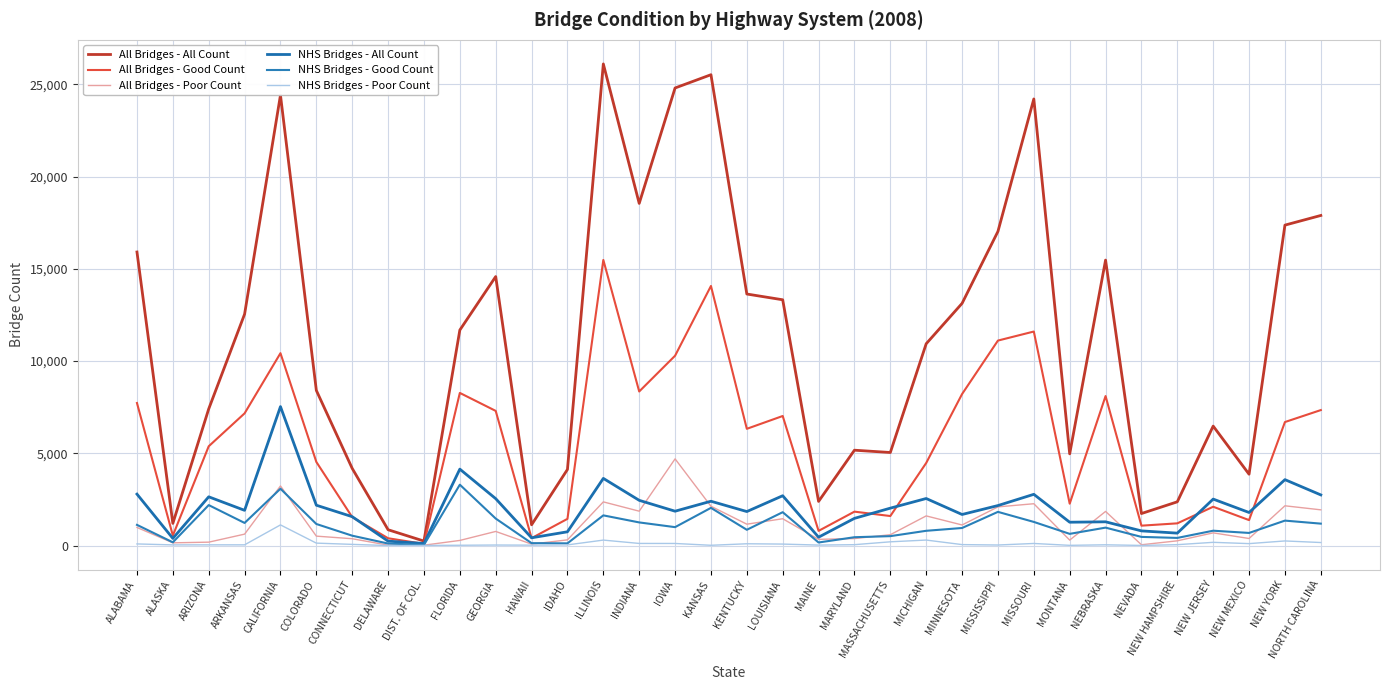

Reading left to right, extract all data points from this chart.

All Bridges - All Count: ALABAMA=15909	ALASKA=1201	ARIZONA=7405	ARKANSAS=12542	CALIFORNIA=24412	COLORADO=8408	CONNECTICUT=4180	DELAWARE=857	DIST. OF COL.=243	FLORIDA=11679	GEORGIA=14578	HAWAII=1125	IDAHO=4125	ILLINOIS=26102	INDIANA=18543	IOWA=24798	KANSAS=25517	KENTUCKY=13632	LOUISIANA=13320	MAINE=2392	MARYLAND=5168	MASSACHUSETTS=5043	MICHIGAN=10937	MINNESOTA=13125	MISSISSIPPI=17024	MISSOURI=24204	MONTANA=4970	NEBRASKA=15471	NEVADA=1735	NEW HAMPSHIRE=2371	NEW JERSEY=6474	NEW MEXICO=3866	NEW YORK=17366	NORTH CAROLINA=17889
All Bridges - Good Count: ALABAMA=7726	ALASKA=542	ARIZONA=5381	ARKANSAS=7165	CALIFORNIA=10426	COLORADO=4532	CONNECTICUT=1542	DELAWARE=396	DIST. OF COL.=89	FLORIDA=8272	GEORGIA=7298	HAWAII=402	IDAHO=1447	ILLINOIS=15479	INDIANA=8350	IOWA=10288	KANSAS=14068	KENTUCKY=6327	LOUISIANA=7021	MAINE=796	MARYLAND=1838	MASSACHUSETTS=1600	MICHIGAN=4475	MINNESOTA=8211	MISSISSIPPI=11109	MISSOURI=11599	MONTANA=2270	NEBRASKA=8102	NEVADA=1078	NEW HAMPSHIRE=1204	NEW JERSEY=2103	NEW MEXICO=1380	NEW YORK=6694	NORTH CAROLINA=7342
All Bridges - Poor Count: ALABAMA=981	ALASKA=148	ARIZONA=184	ARKANSAS=619	CALIFORNIA=3230	COLORADO=511	CONNECTICUT=370	DELAWARE=22	DIST. OF COL.=20	FLORIDA=278	GEORGIA=765	HAWAII=78	IDAHO=309	ILLINOIS=2367	INDIANA=1863	IOWA=4698	KANSAS=2130	KENTUCKY=1159	LOUISIANA=1453	MAINE=337	MARYLAND=379	MASSACHUSETTS=588	MICHIGAN=1607	MINNESOTA=1116	MISSISSIPPI=2096	MISSOURI=2267	MONTANA=295	NEBRASKA=1850	NEVADA=43	NEW HAMPSHIRE=257	NEW JERSEY=688	NEW MEXICO=383	NEW YORK=2155	NORTH CAROLINA=1936
NHS Bridges - All Count: ALABAMA=2788	ALASKA=388	ARIZONA=2642	ARKANSAS=1909	CALIFORNIA=7530	COLORADO=2186	CONNECTICUT=1565	DELAWARE=239	DIST. OF COL.=112	FLORIDA=4142	GEORGIA=2542	HAWAII=421	IDAHO=746	ILLINOIS=3640	INDIANA=2451	IOWA=1862	KANSAS=2402	KENTUCKY=1843	LOUISIANA=2700	MAINE=453	MARYLAND=1474	MASSACHUSETTS=2027	MICHIGAN=2550	MINNESOTA=1684	MISSISSIPPI=2168	MISSOURI=2777	MONTANA=1265	NEBRASKA=1287	NEVADA=795	NEW HAMPSHIRE=673	NEW JERSEY=2518	NEW MEXICO=1792	NEW YORK=3572	NORTH CAROLINA=2745
NHS Bridges - Good Count: ALABAMA=1121	ALASKA=176	ARIZONA=2193	ARKANSAS=1226	CALIFORNIA=3080	COLORADO=1169	CONNECTICUT=535	DELAWARE=110	DIST. OF COL.=38	FLORIDA=3299	GEORGIA=1463	HAWAII=131	IDAHO=120	ILLINOIS=1636	INDIANA=1254	IOWA=998	KANSAS=2043	KENTUCKY=855	LOUISIANA=1808	MAINE=166	MARYLAND=452	MASSACHUSETTS=510	MICHIGAN=800	MINNESOTA=952	MISSISSIPPI=1826	MISSOURI=1281	MONTANA=634	NEBRASKA=972	NEVADA=469	NEW HAMPSHIRE=414	NEW JERSEY=805	NEW MEXICO=684	NEW YORK=1352	NORTH CAROLINA=1188
NHS Bridges - Poor Count: ALABAMA=88	ALASKA=36	ARIZONA=39	ARKANSAS=39	CALIFORNIA=1119	COLORADO=132	CONNECTICUT=64	DELAWARE=1	DIST. OF COL.=8	FLORIDA=16	GEORGIA=29	HAWAII=22	IDAHO=36	ILLINOIS=296	INDIANA=115	IOWA=113	KANSAS=15	KENTUCKY=97	LOUISIANA=80	MAINE=26	MARYLAND=48	MASSACHUSETTS=203	MICHIGAN=298	MINNESOTA=52	MISSISSIPPI=30	MISSOURI=113	MONTANA=12	NEBRASKA=41	NEVADA=7	NEW HAMPSHIRE=48	NEW JERSEY=175	NEW MEXICO=105	NEW YORK=250	NORTH CAROLINA=164